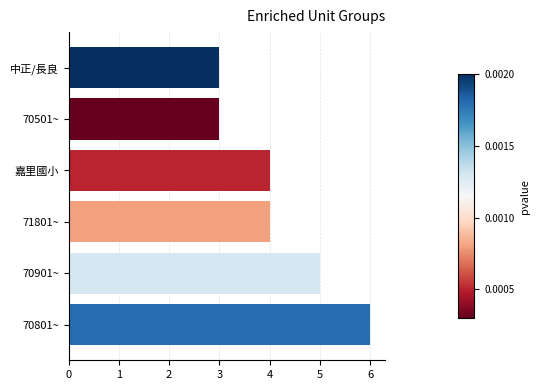

What is the ratio of the value at 中正/長良 to the value at 70901~?

0.6